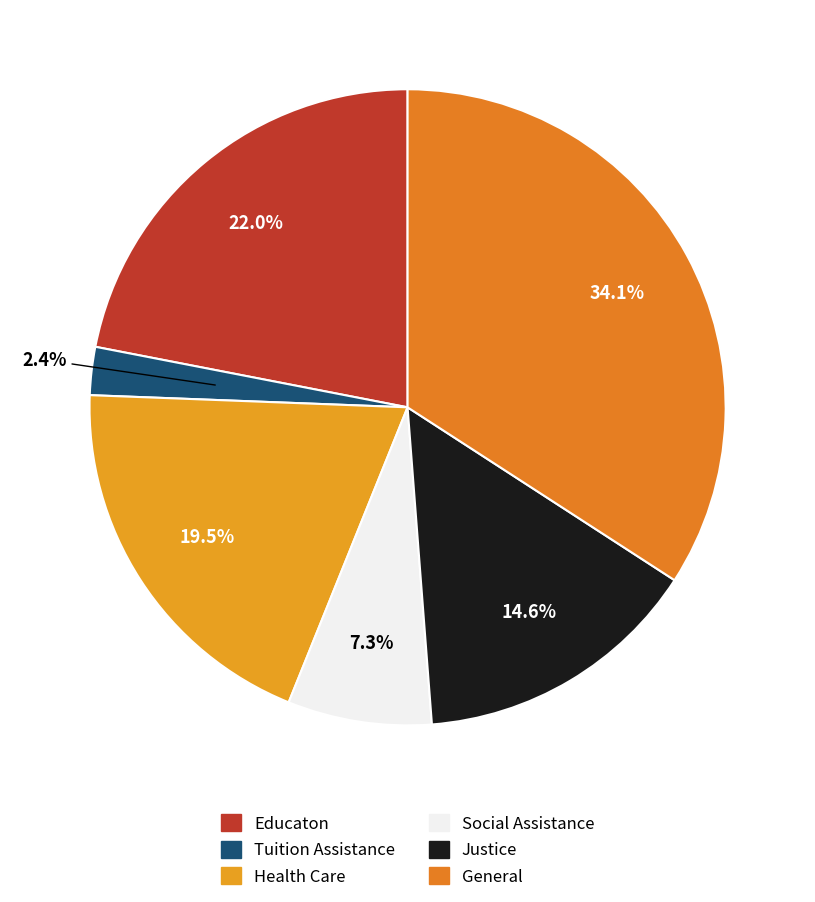

Count the number of slices in the pie.

6